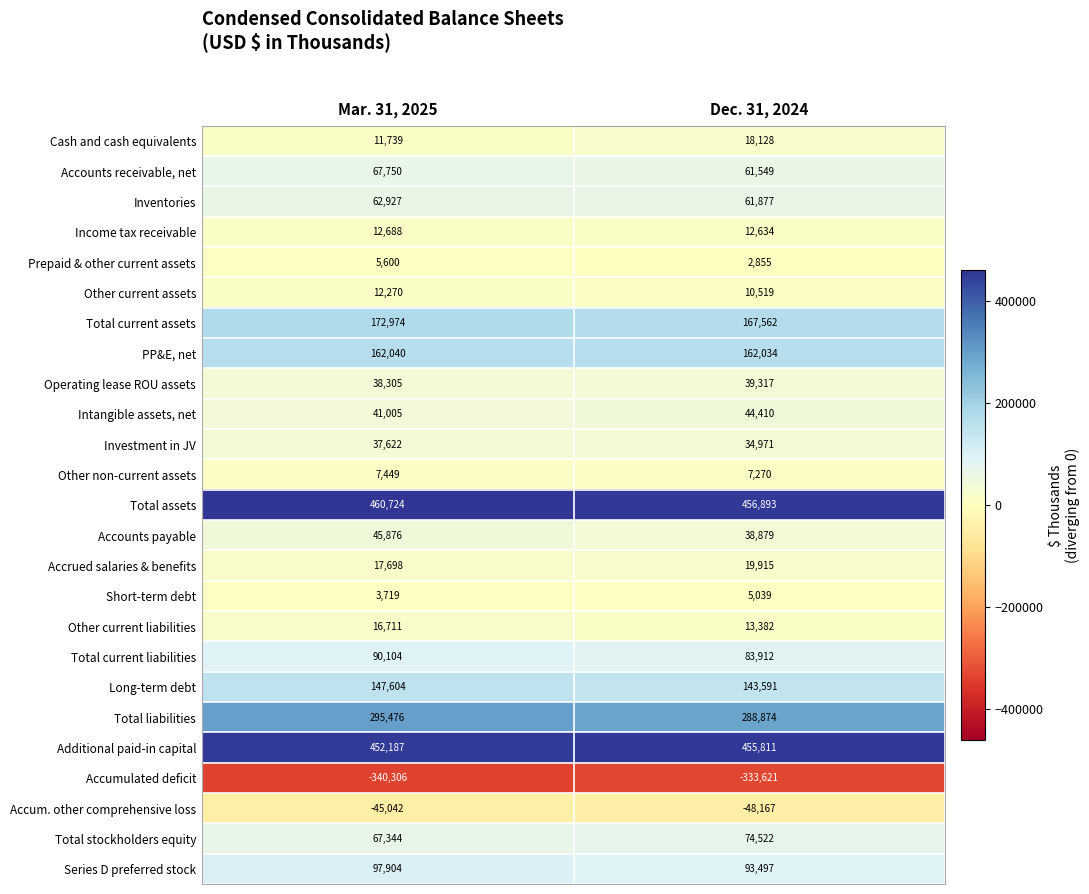

Which series has the largest range (max minus min)?

Total stockholders equity